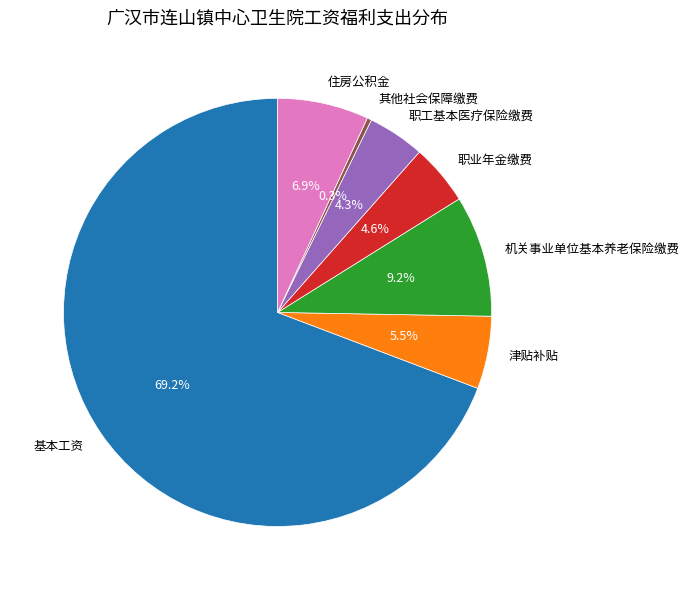

Is there any slice that represents more than half of the pie?

Yes